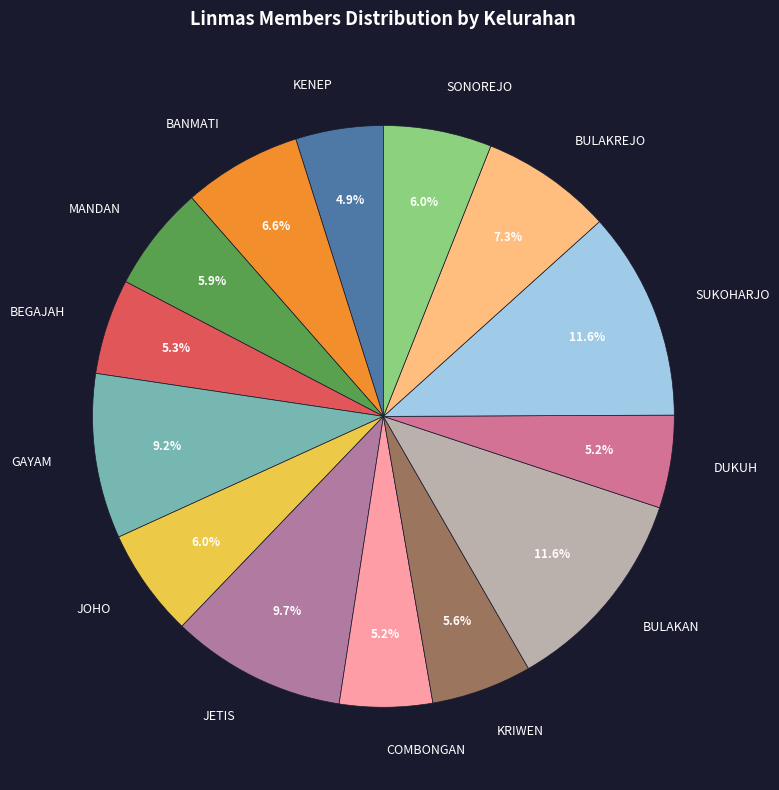

Is the sum of KENEP and MANDAN greater than half?

No